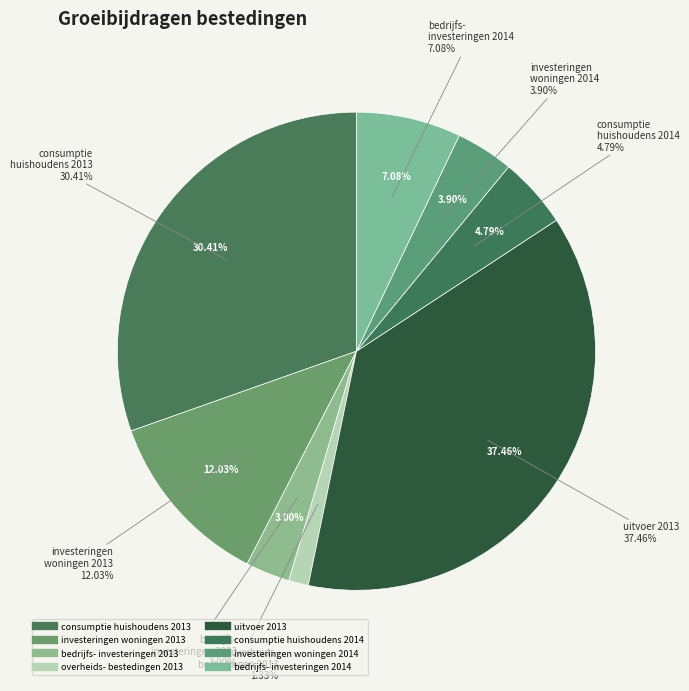

What is the total percentage of consumptie huishoudens 2014 and investeringen in woningen 2013?

16.8%